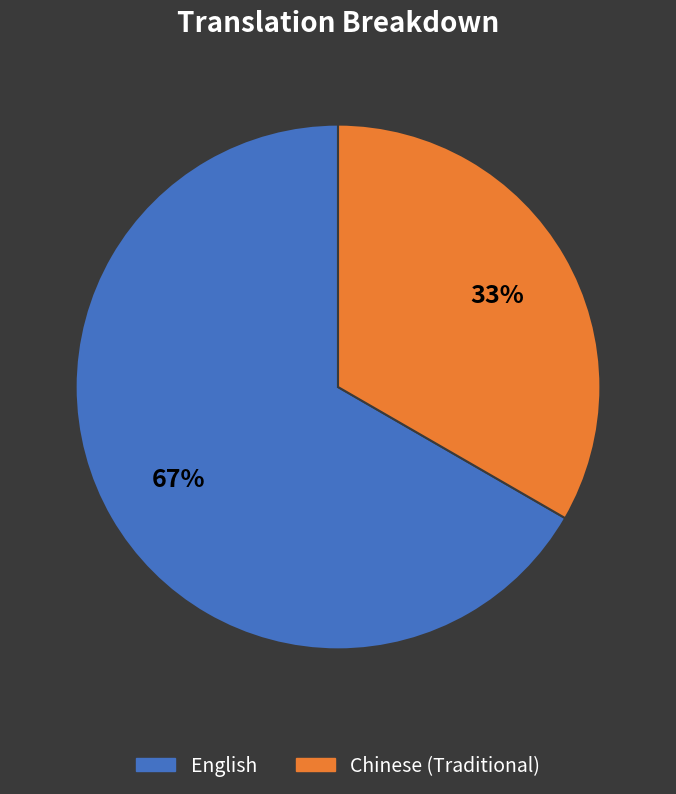

Is there a majority slice in this chart?

Yes